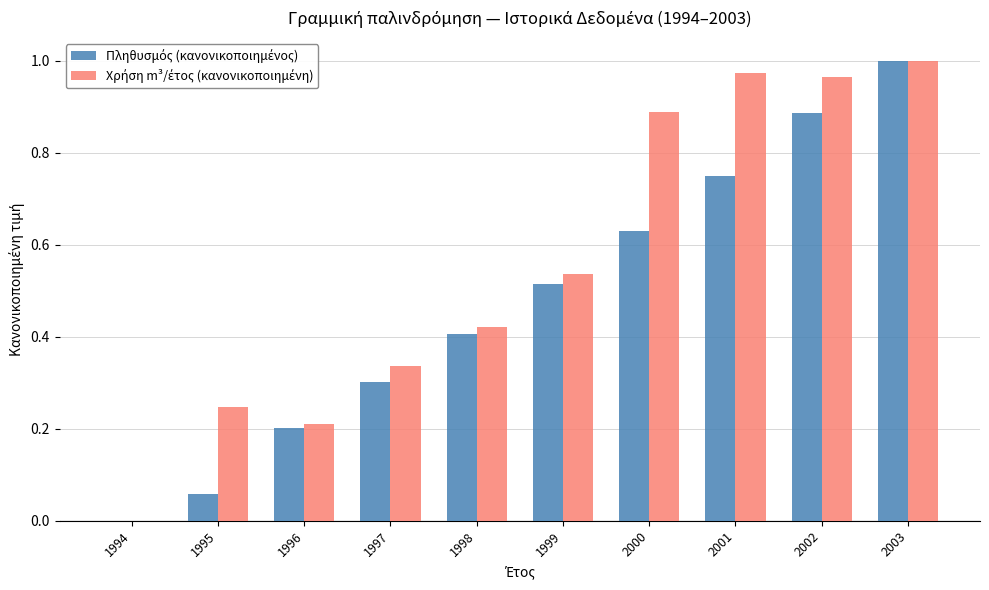

At which category is the sum across all series the highest?

2003